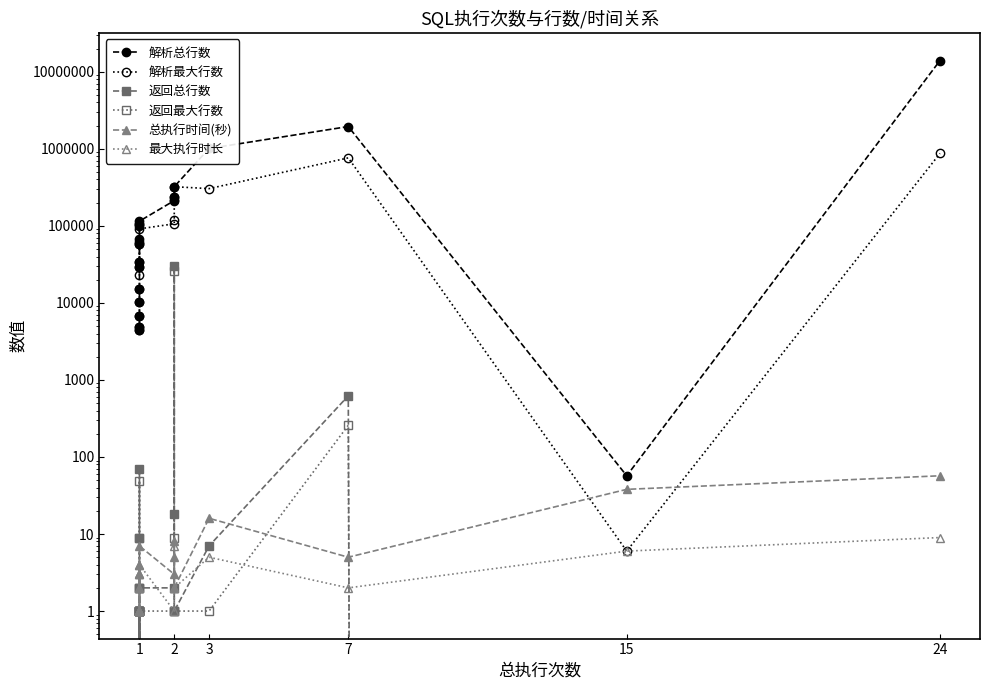

True or false: 返回总行数 and 解析最大行数 cross at least once.

False